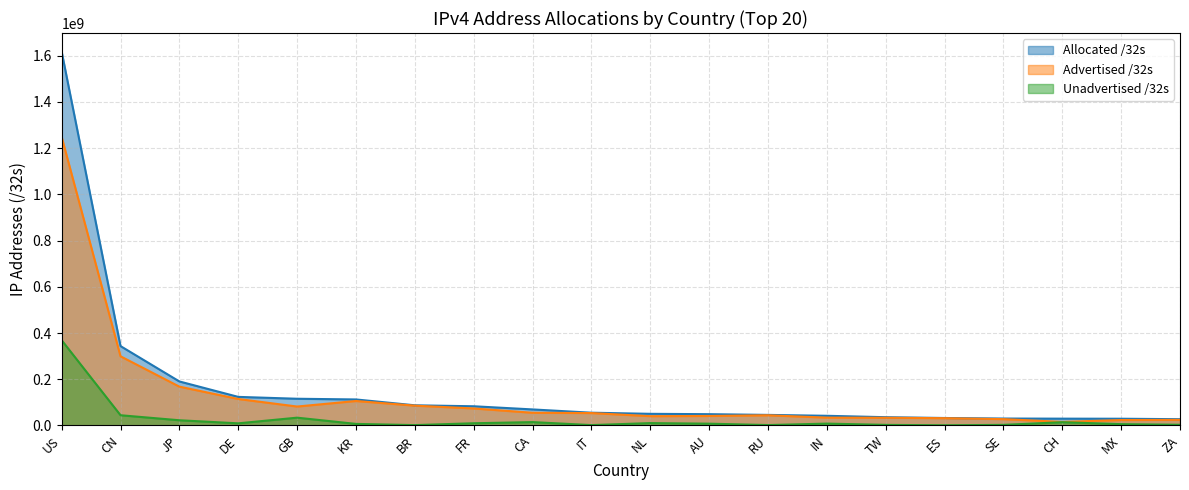

Reading left to right, transcribe all the data shown in this chart.

Allocated /32s: US=1617139040	CN=343377920	JP=190364416	DE=123596928	GB=115512680	KR=112491776	BR=87163136	FR=82992240	CA=69342464	IT=55137088	NL=50290208	AU=48756736	RU=45650048	IN=41765120	TW=35696896	ES=32246336	SE=29871976	CH=29394840	MX=29038080	ZA=27037440
Advertised /32s: US=1248337408	CN=299188224	JP=167919616	DE=114454016	GB=81847040	KR=105788544	BR=85667840	FR=73508864	CA=54863872	IT=53623808	NL=40120576	AU=41078272	RU=43980544	IN=33795072	TW=33218304	ES=31481600	SE=27350784	CH=15355904	MX=23416576	ZA=24194560
Unadvertised /32s: US=368801632	CN=44189696	JP=22444800	DE=9142912	GB=33665640	KR=6703232	BR=1495296	FR=9483376	CA=14478592	IT=1513280	NL=10169632	AU=7678464	RU=1669504	IN=7970048	TW=2478592	ES=764736	SE=2521192	CH=14038936	MX=5621504	ZA=2842880